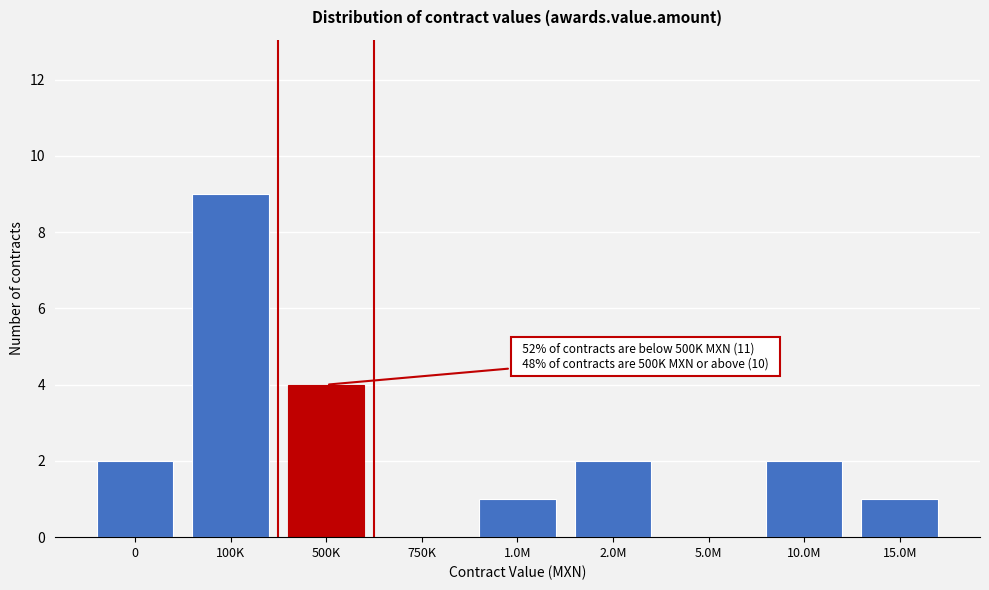

Reading left to right, list all the values displayed in this chart.

0=2	100K=9	500K=4	750K=0	1.0M=1	2.0M=2	5.0M=0	10.0M=2	15.0M=1